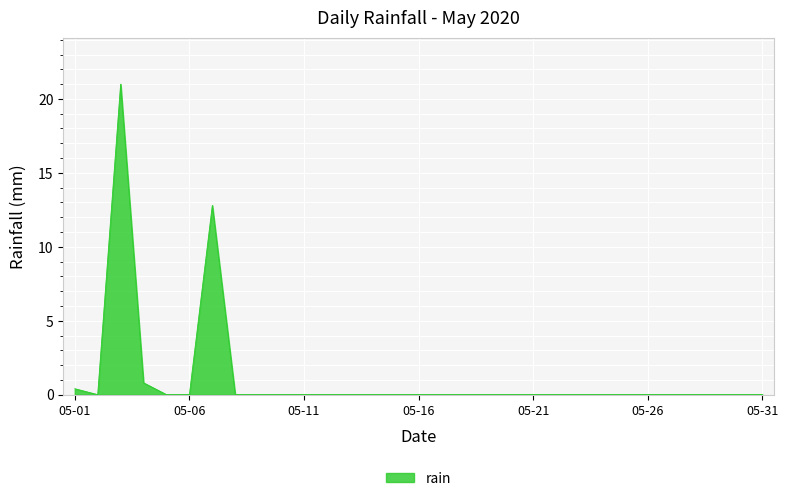

What is the maximum value shown in the chart?

21.0